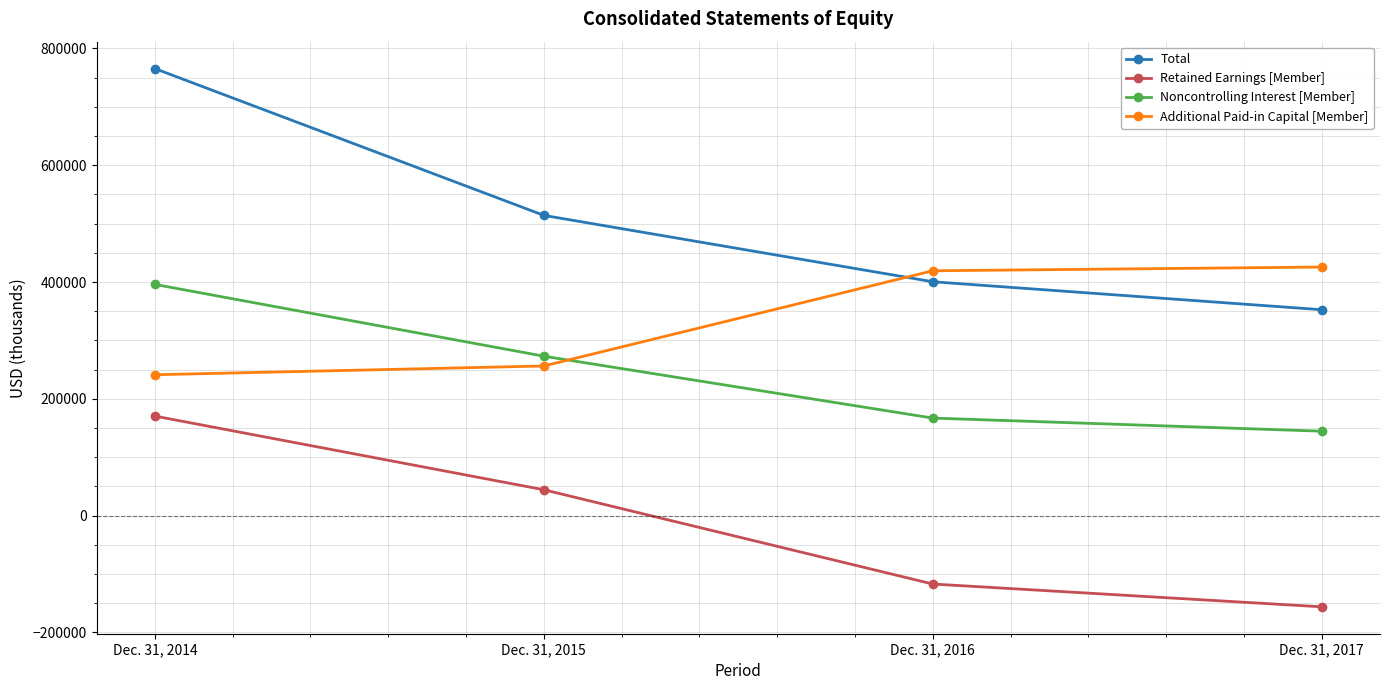

What value does the Total series have at Dec. 31, 2015, to the nearest 100?

514200